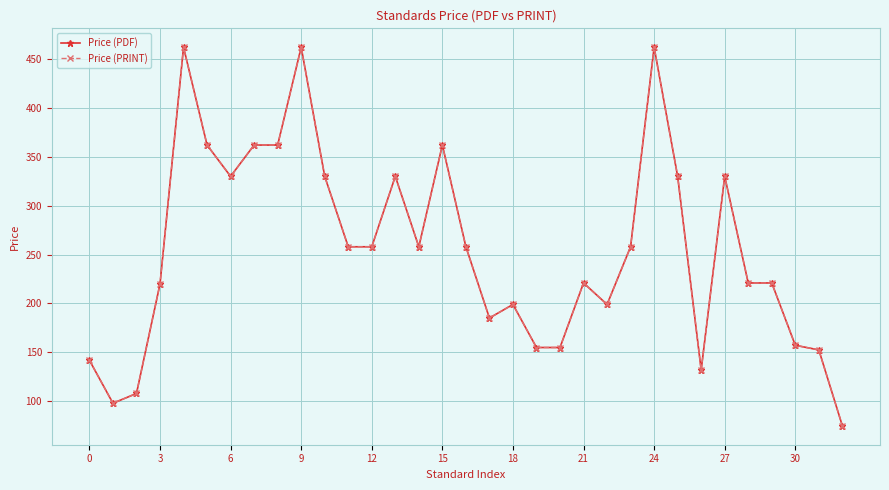

At how many categories does at least one series exceed 422?

3